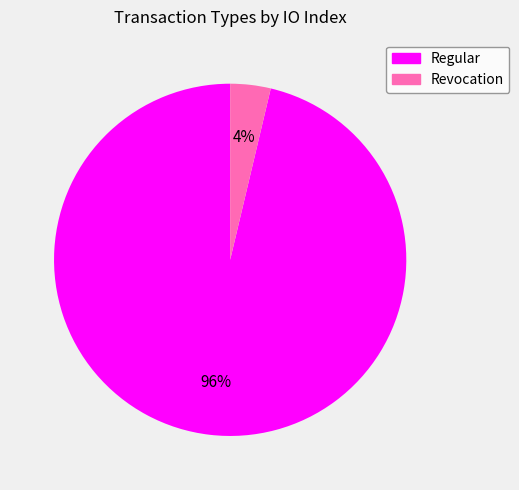

True or false: Revocation accounts for 4% of the total.

True